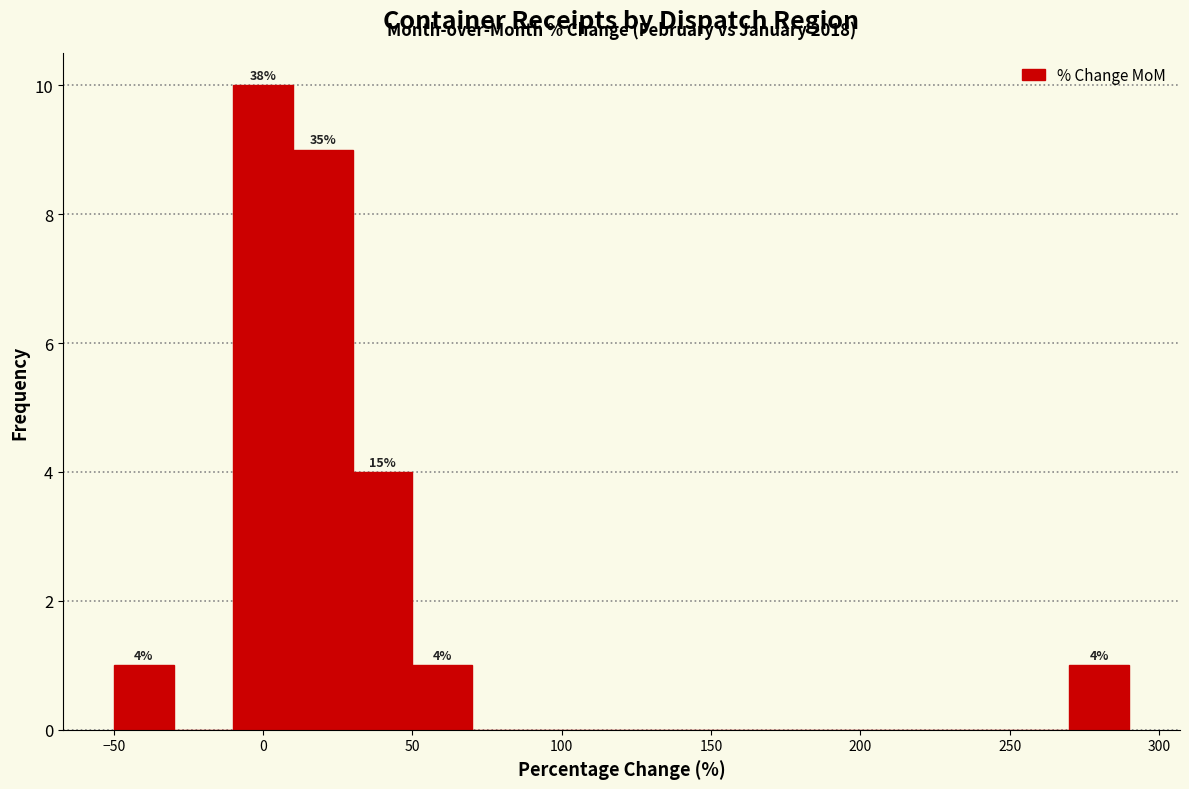

Over which range of the x-axis is the bar tallest?

-10 to 10